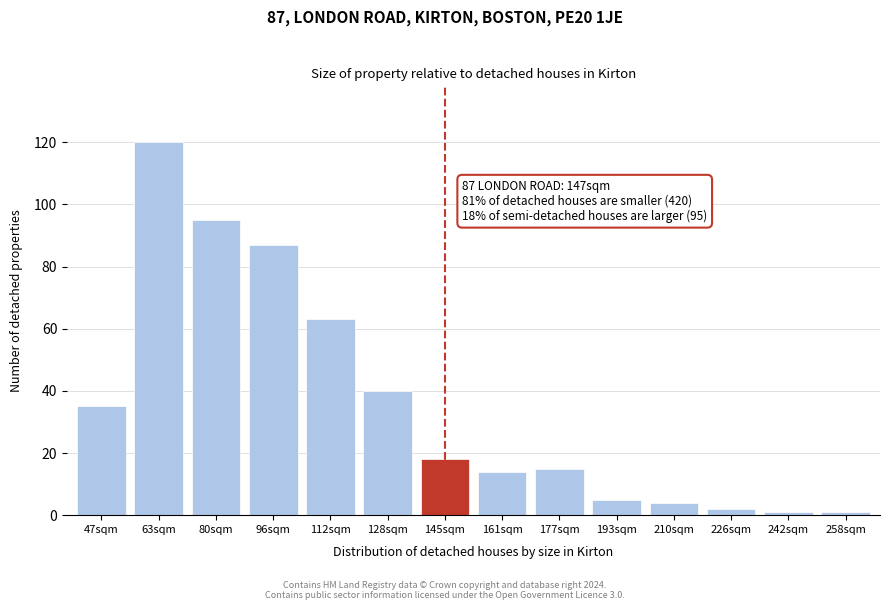

Reading left to right, what are all the values shown in this chart?

47sqm=35	63sqm=120	80sqm=95	96sqm=87	112sqm=63	128sqm=40	145sqm=18	161sqm=14	177sqm=15	193sqm=5	210sqm=4	226sqm=2	242sqm=1	258sqm=1